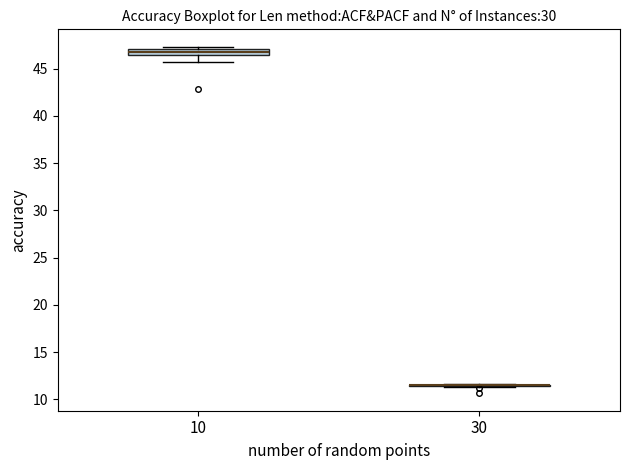

Where does the lower whisker of the box at x = 10 end on the y-axis? The values are not printed on the chart, so give them approximately, as read against the axis.

45.5